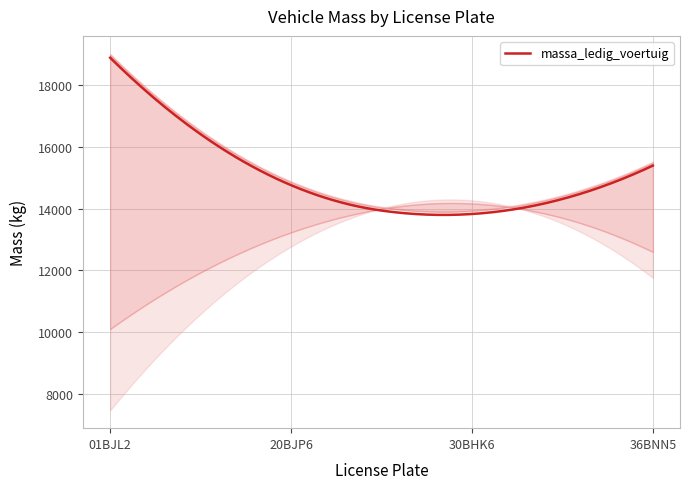

What is the lowest value of the massa_ledig_voertuig series?

13800.5